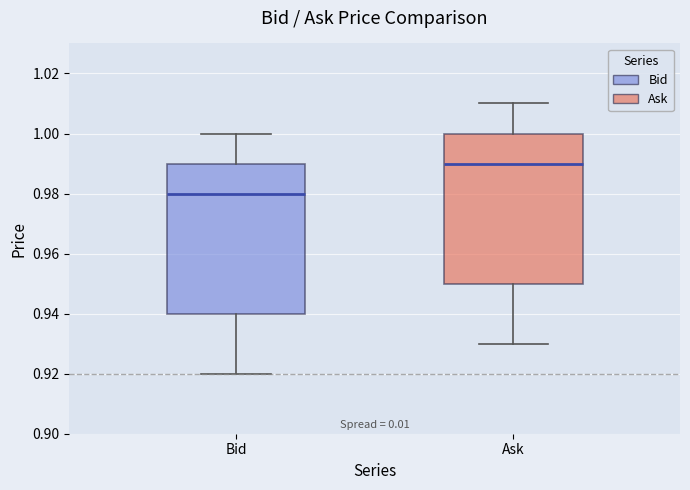

Which box's median line is the highest?

Ask